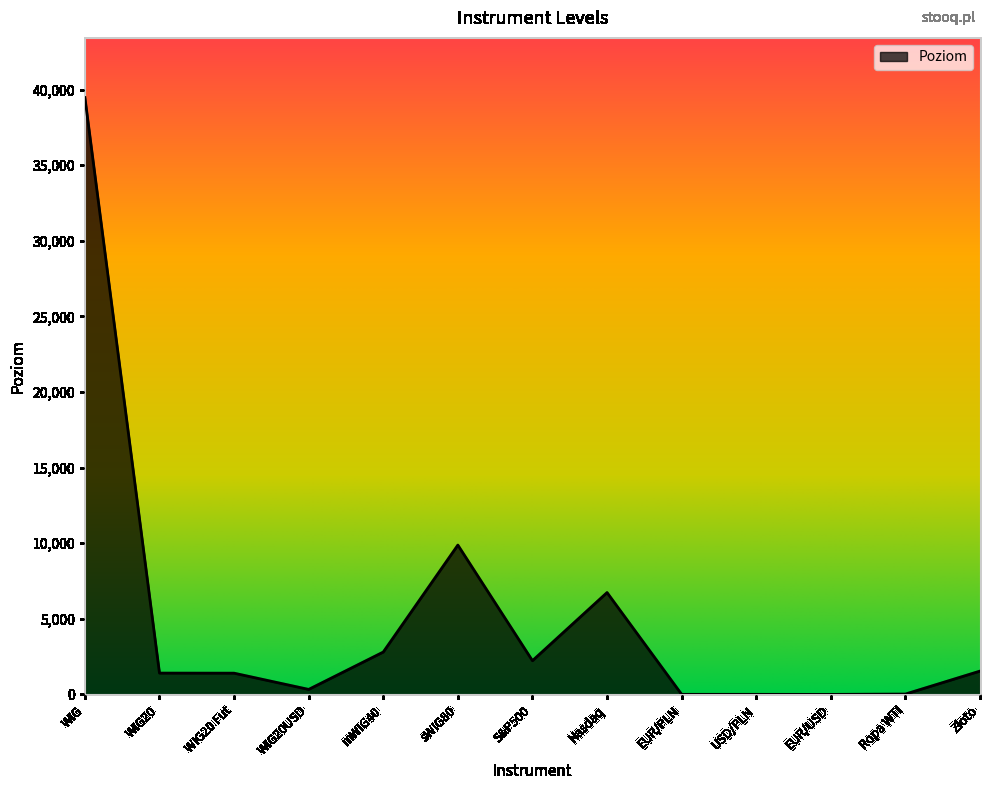

How many series are shown in this chart?

1